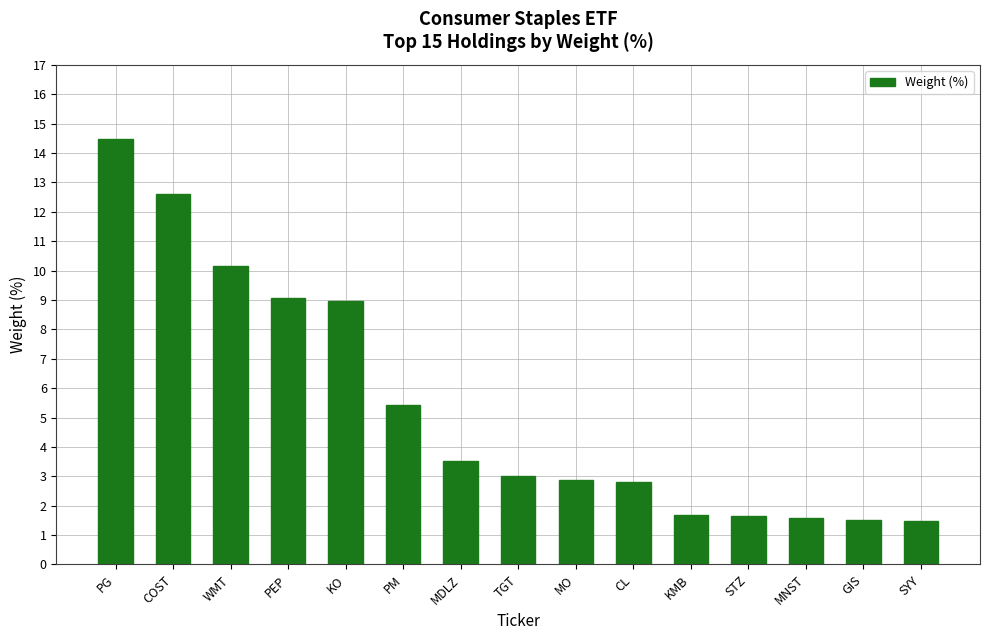

What is the smallest value displayed?

1.5